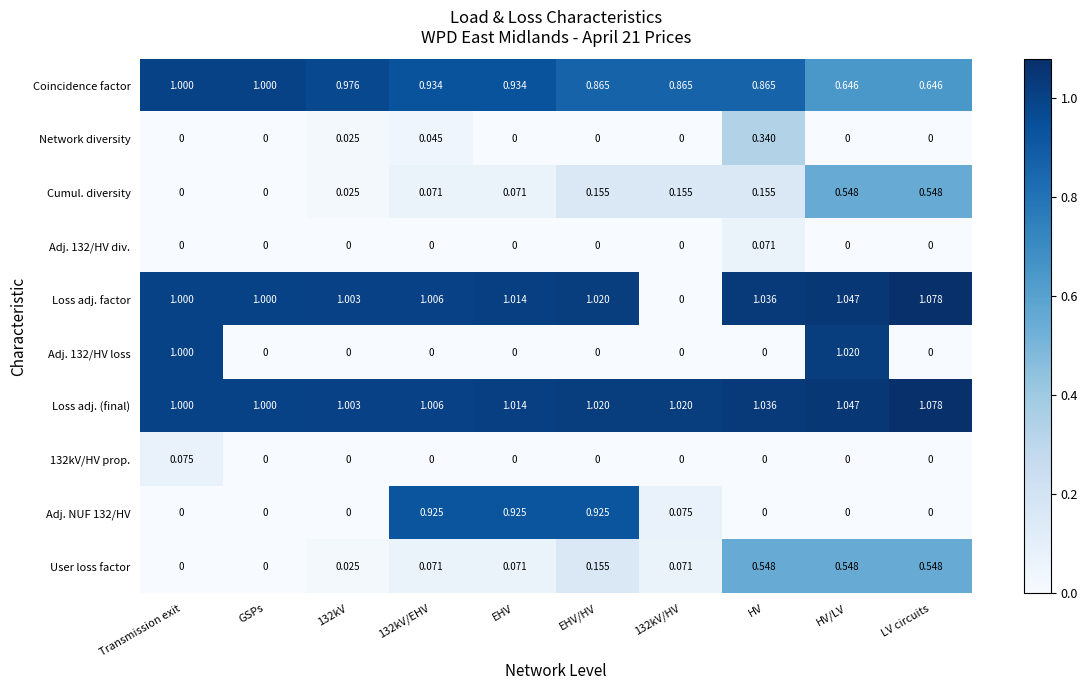

Which series has the largest total across all categories?

Loss adj. (final)